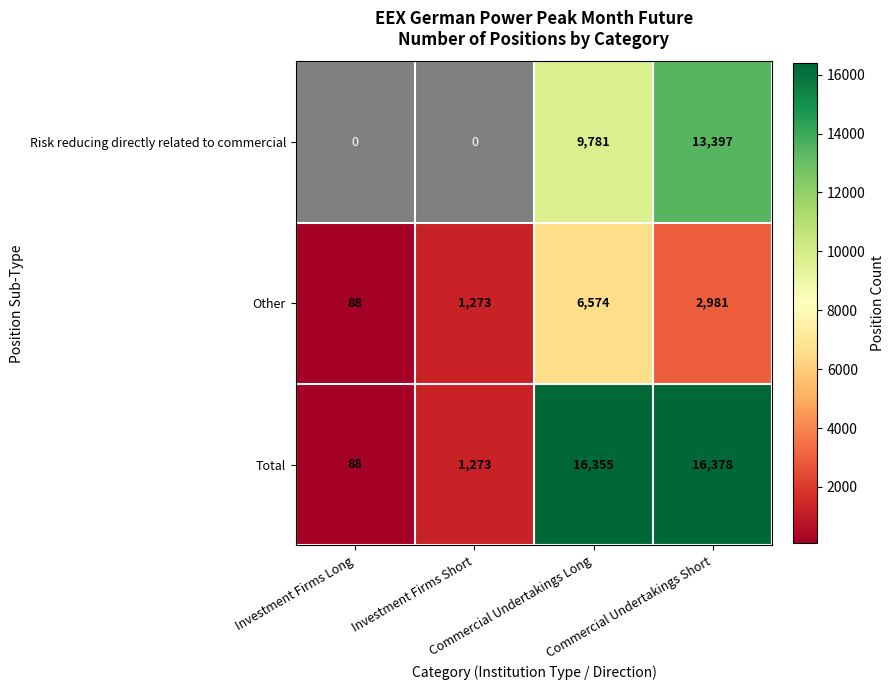

What is the average value of the Total series?

8524